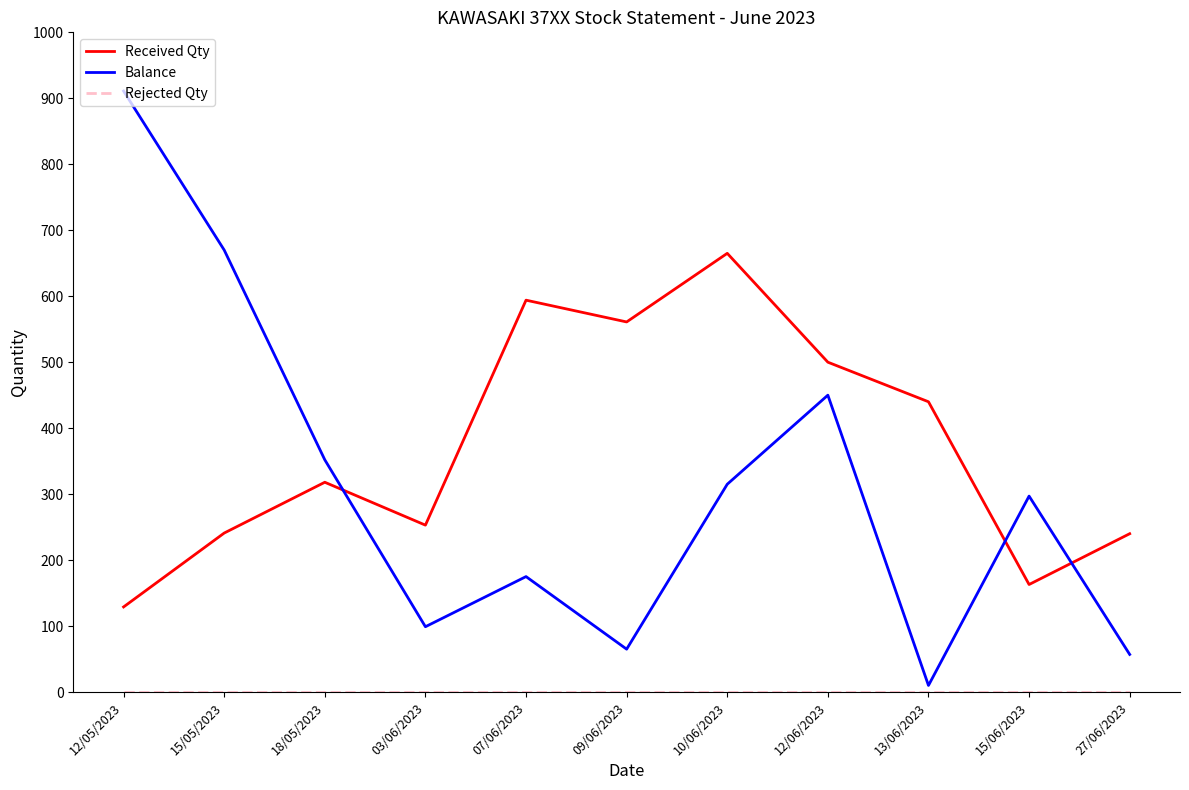

At which category is the sum across all series the highest?

12/05/2023